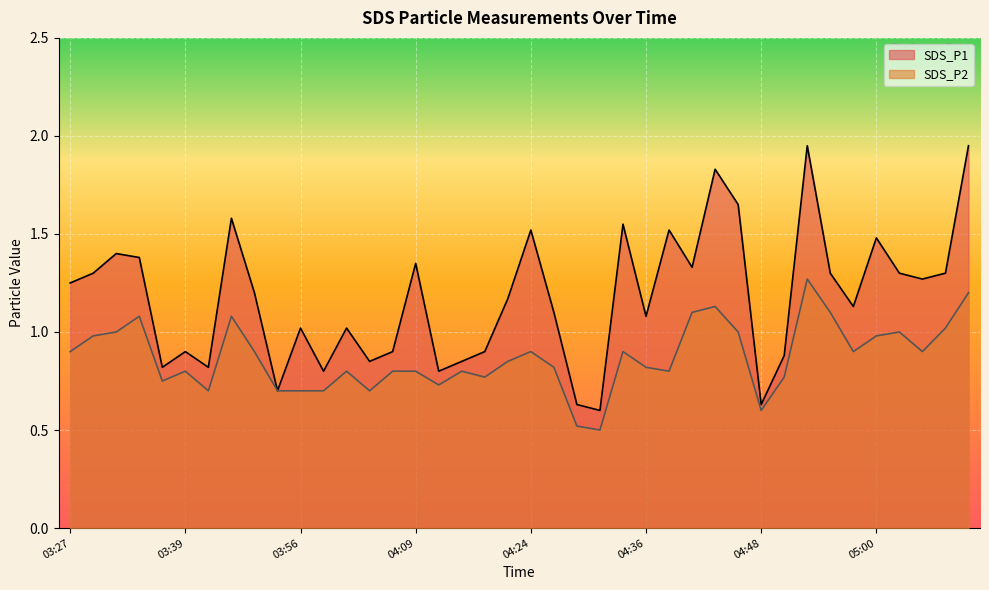

Is it true that SDS_P2 equals 1.6 at 03:32?

False